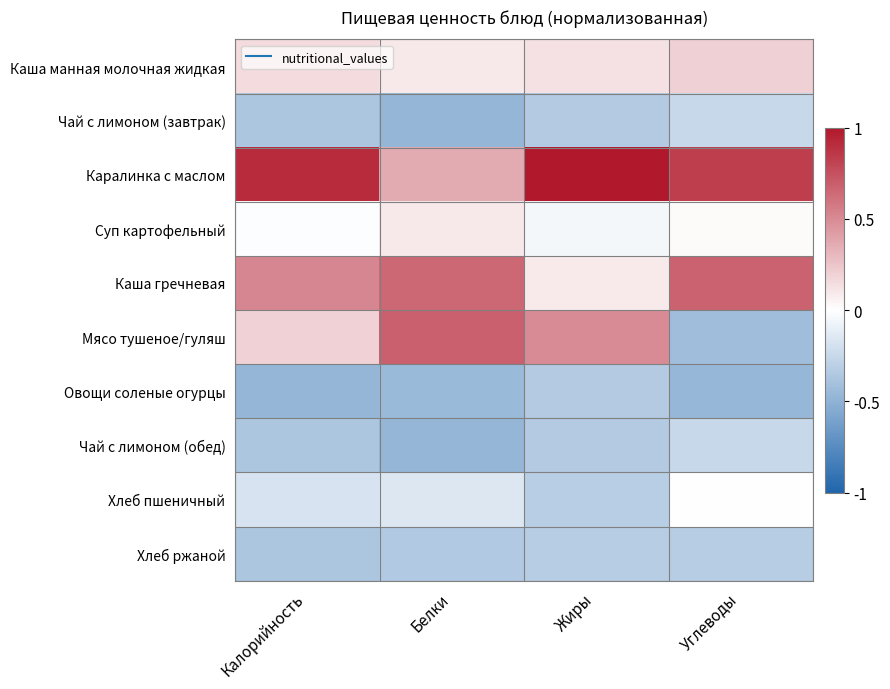

At which category does the chart reach its peak across all series?

Жиры